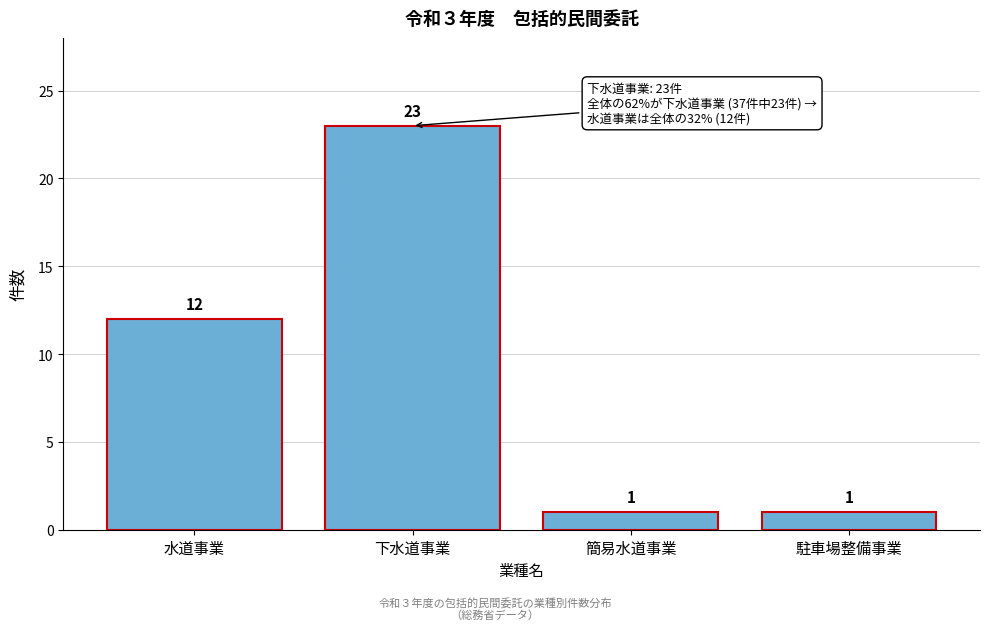

Reading left to right, what are all the values shown in this chart?

12	23	1	1